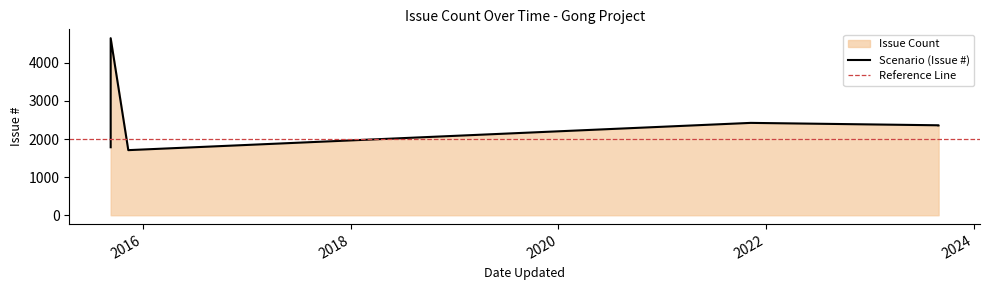

Approximately how many times larger is the value at 2023-08-31 compared to 2015-11-10?

1.4